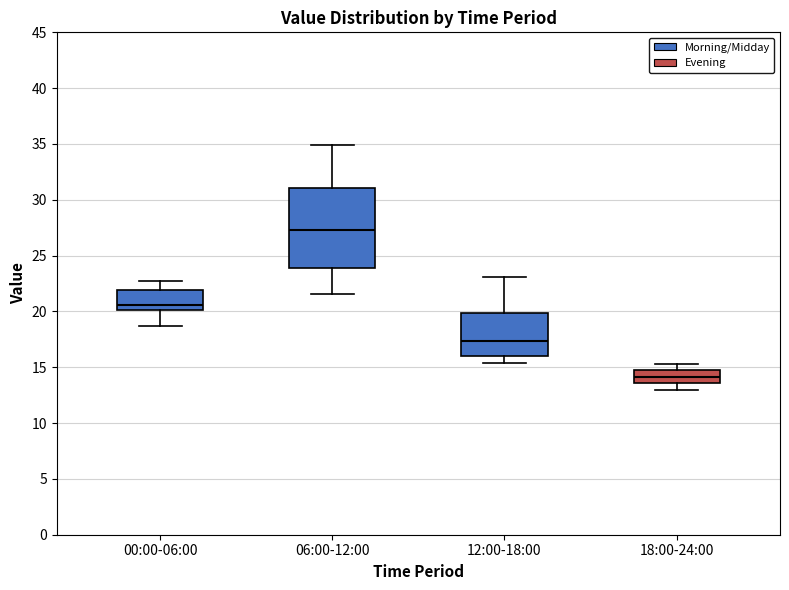

Where is the upper edge of the box for 12:00-18:00 on the y-axis? The values are not printed on the chart, so give them approximately, as read against the axis.

20.0